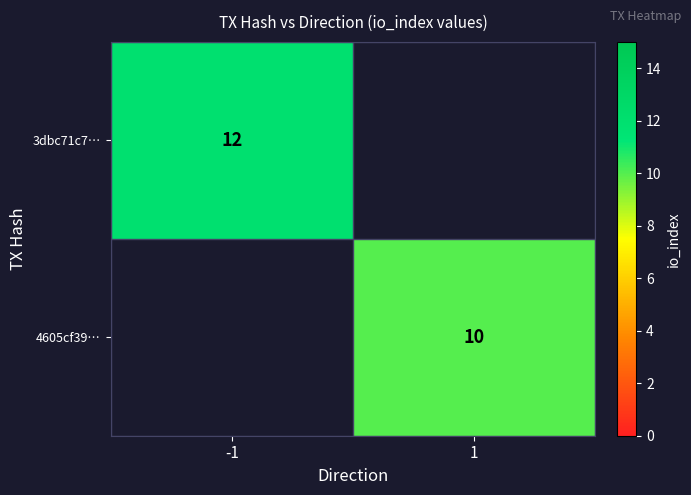

Is it true that 3dbc71c7… equals 12 at -1?

True